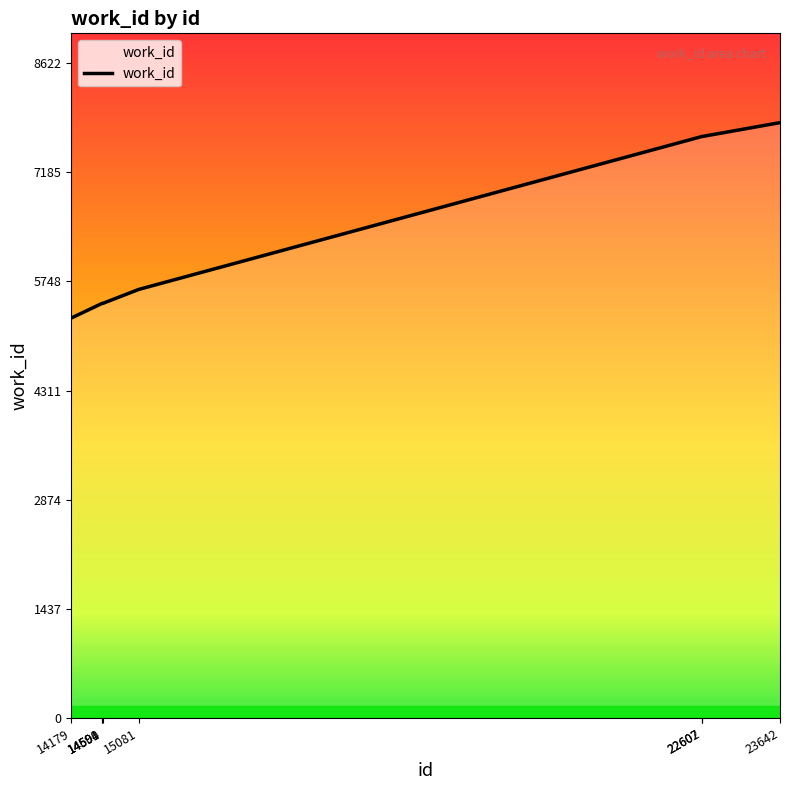

The chart shows a value of 11535 at 22607. True or false?

False